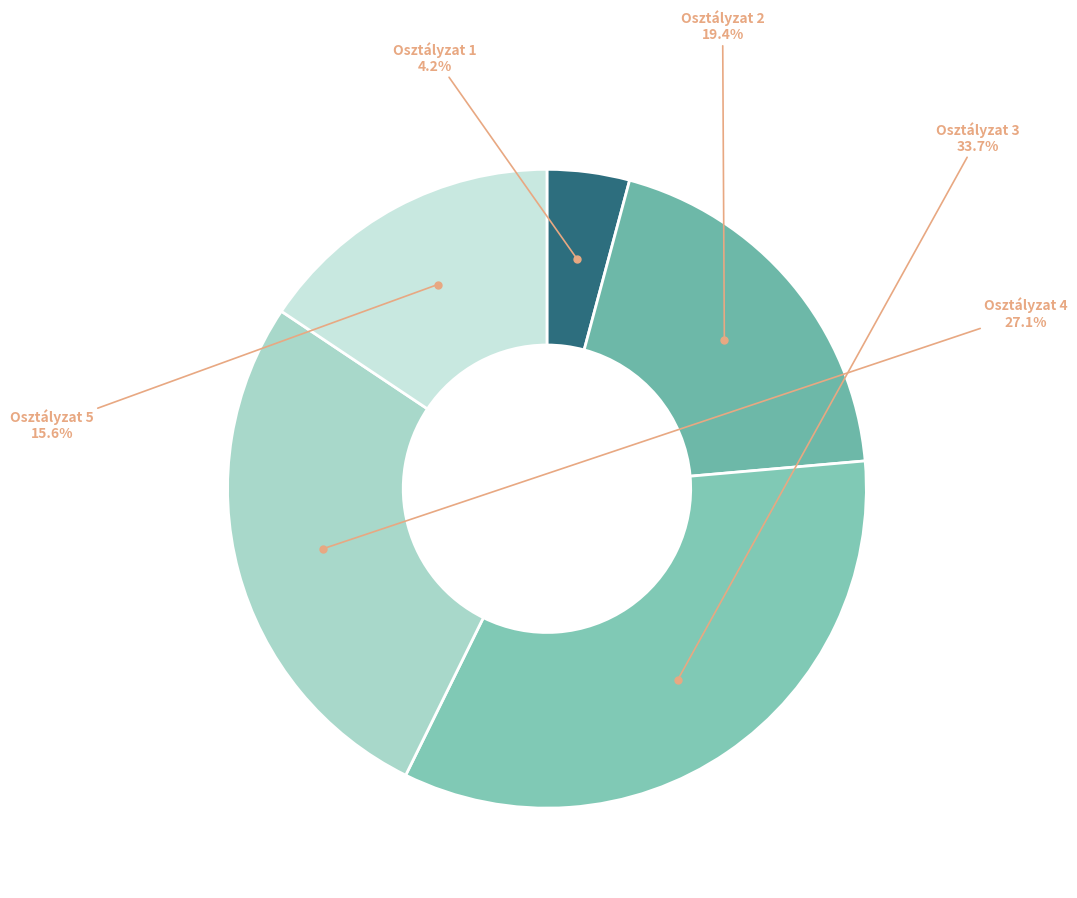

Is there a majority slice in this chart?

No